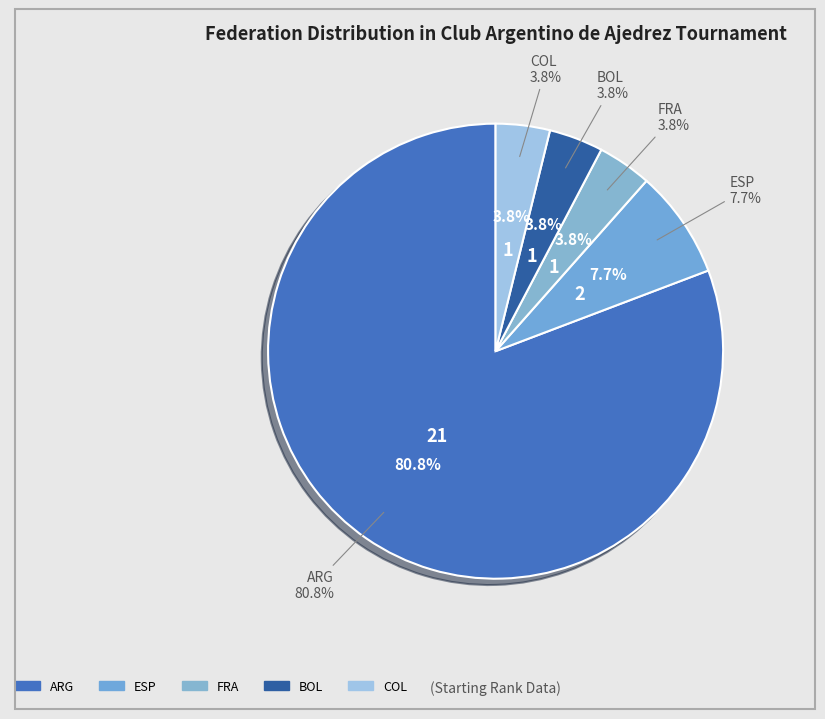

Rank the categories by value from lowest to highest.

FRA, BOL, COL, ESP, ARG